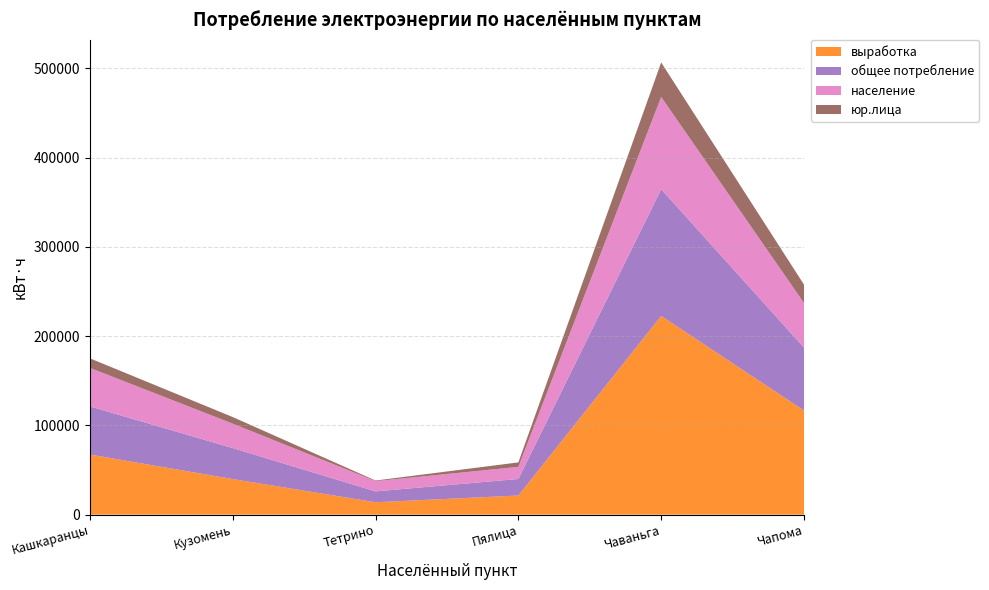

Reading left to right, extract all data points from this chart.

выработка: Кашкаранцы=67364	Кузомень=39850	Тетрино=13907	Пялица=21426	Чаваньга=222590	Чапома=116654
общее потребление: Кашкаранцы=53864	Кузомень=34741	Тетрино=12157	Пялица=18555	Чаваньга=141955	Чапома=70493
население: Кашкаранцы=43155	Кузомень=27326	Тетрино=11484	Пялица=13536	Чаваньга=103340	Чапома=49905
юр.лица: Кашкаранцы=10709	Кузомень=7415	Тетрино=673	Пялица=5019	Чаваньга=38615	Чапома=20588